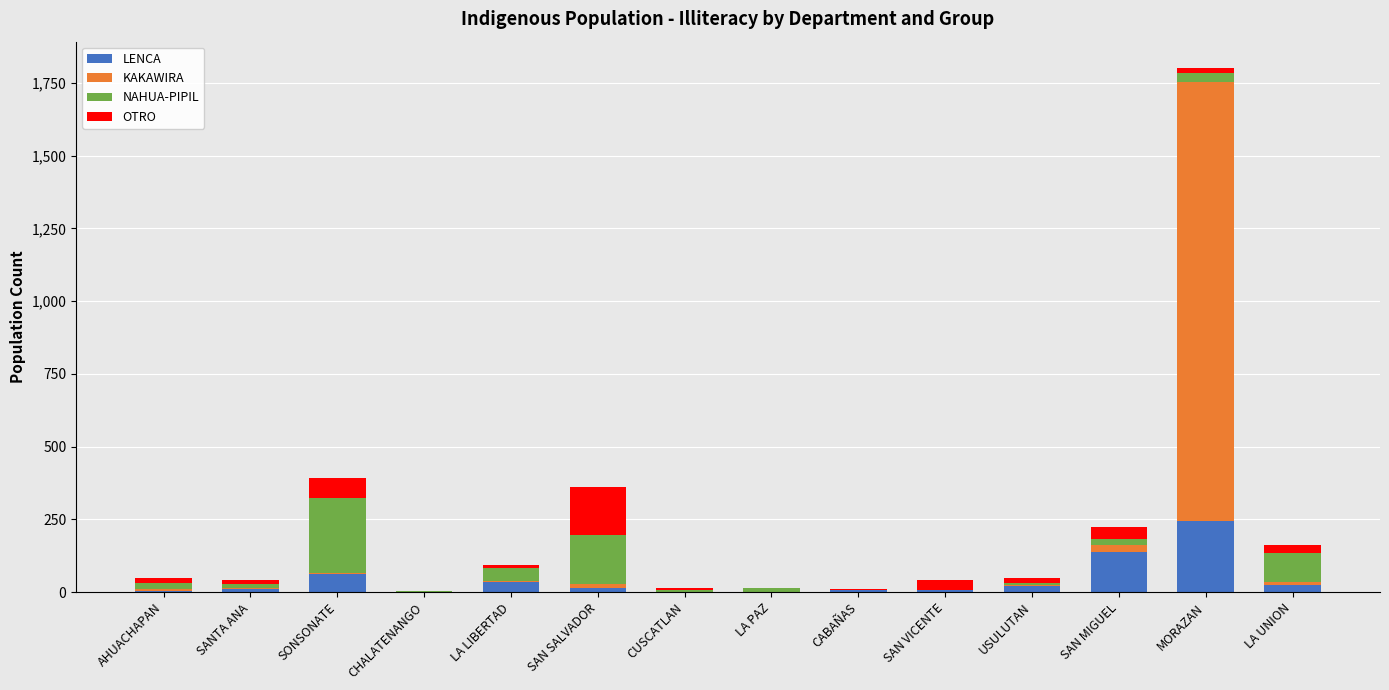

Which category has the highest value in the LENCA series?

MORAZAN